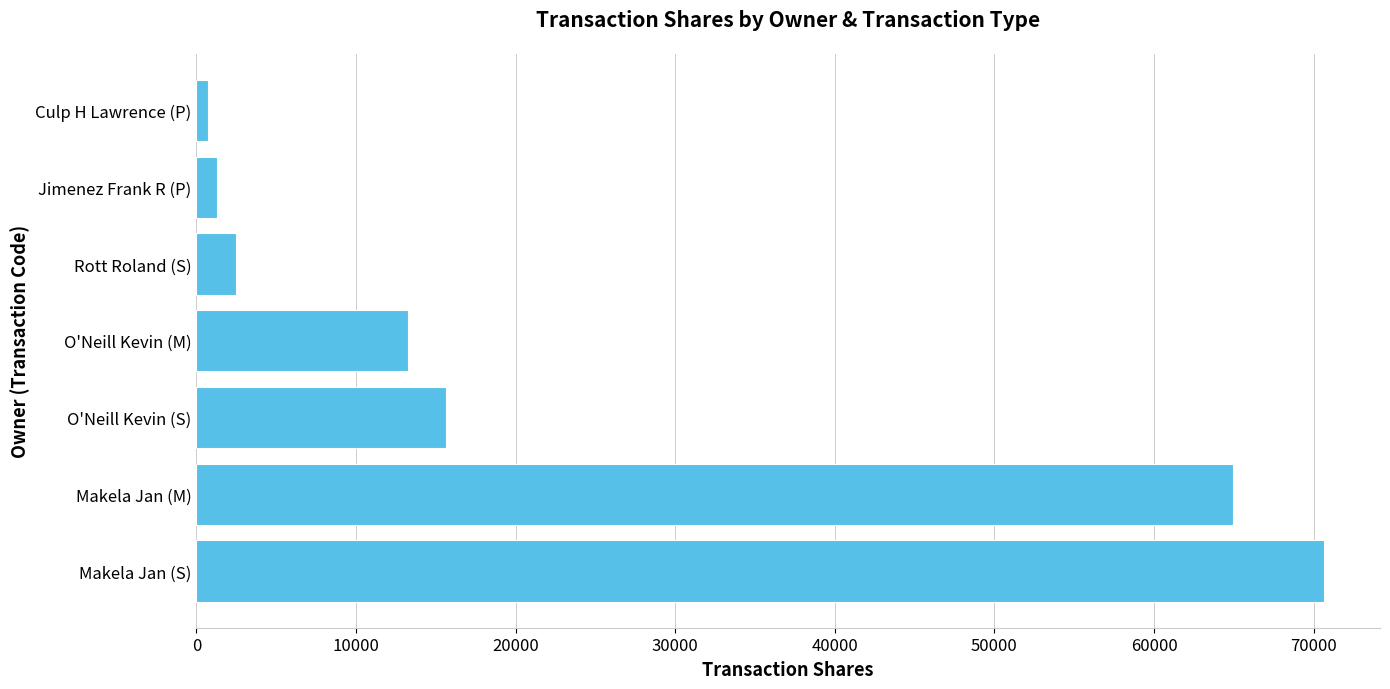

What is the sum of all values?

168994